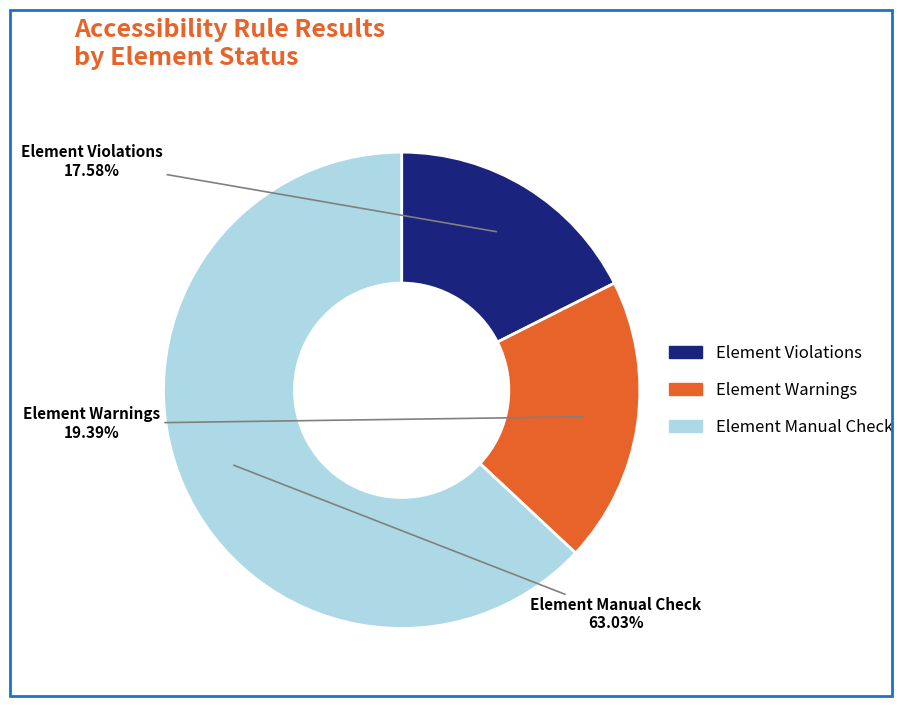

To the nearest percent, what is the difference between the largest and smallest slice percentages?

45%